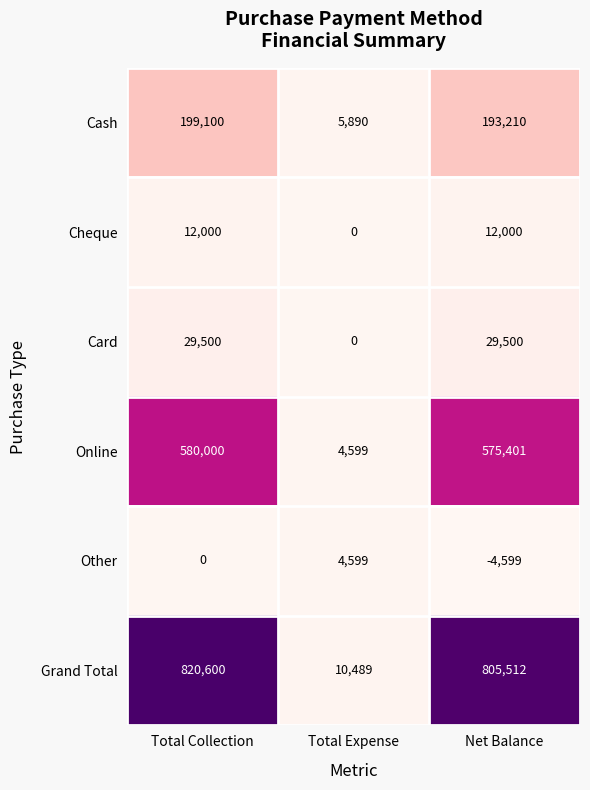

Between Total Expense and Net Balance, which series saw the biggest shift?

Grand Total